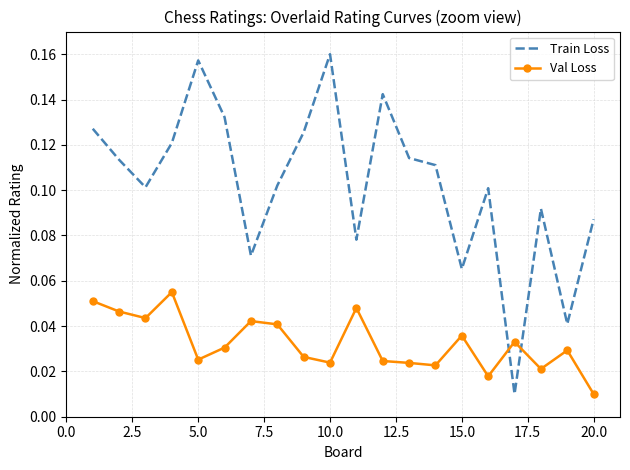

Which series has the widest spread of values?

Train Loss